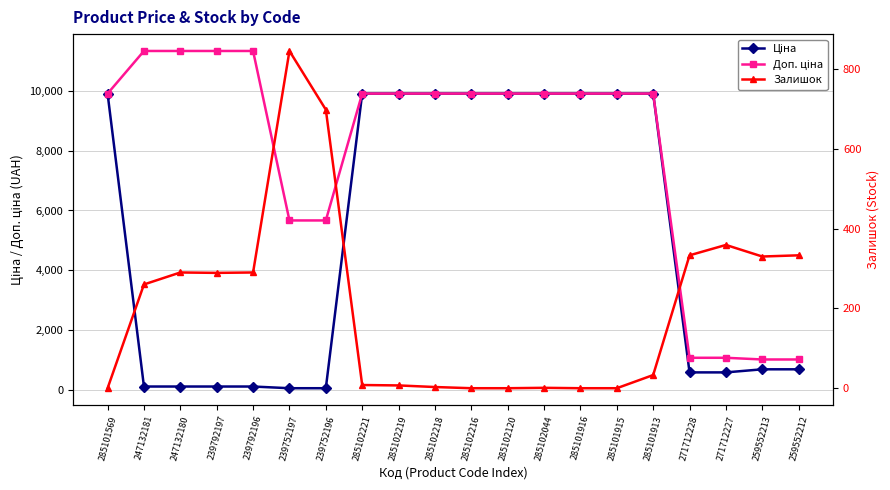

Which series changed the most between 285101569 and 285102120?

Ціна